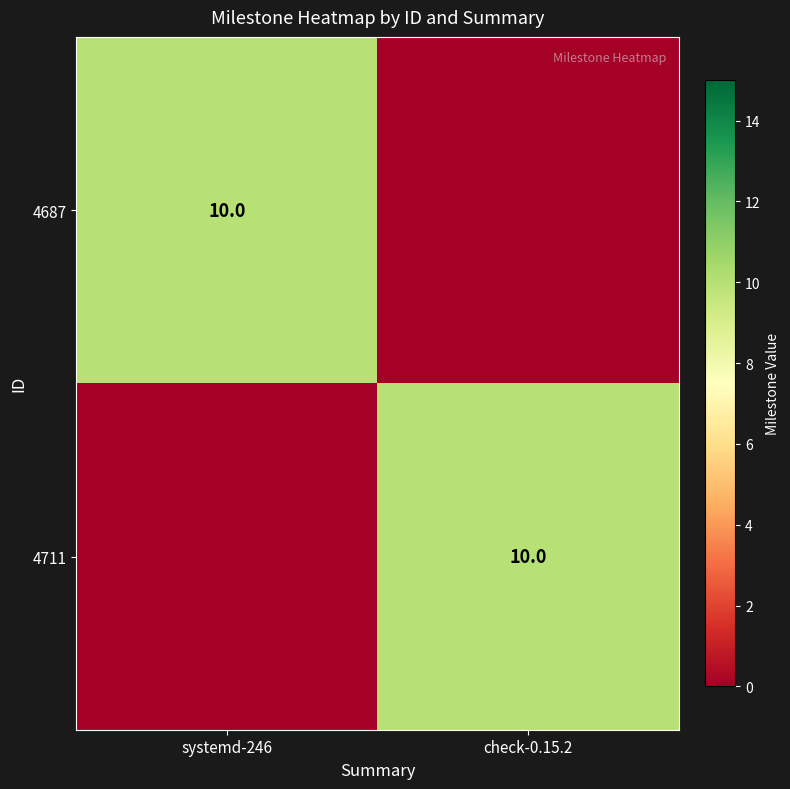

True or false: 4687 has a value of 14 at systemd-246.

False